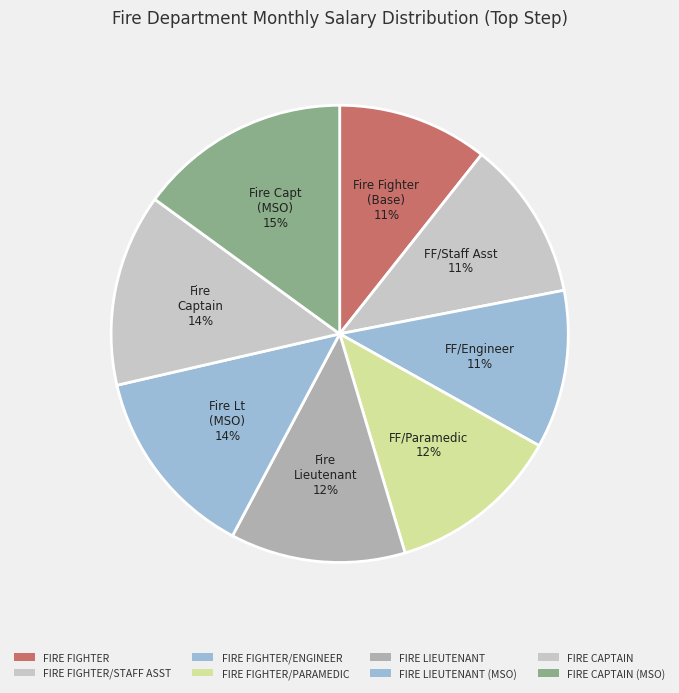

Count the number of slices in the pie.

8